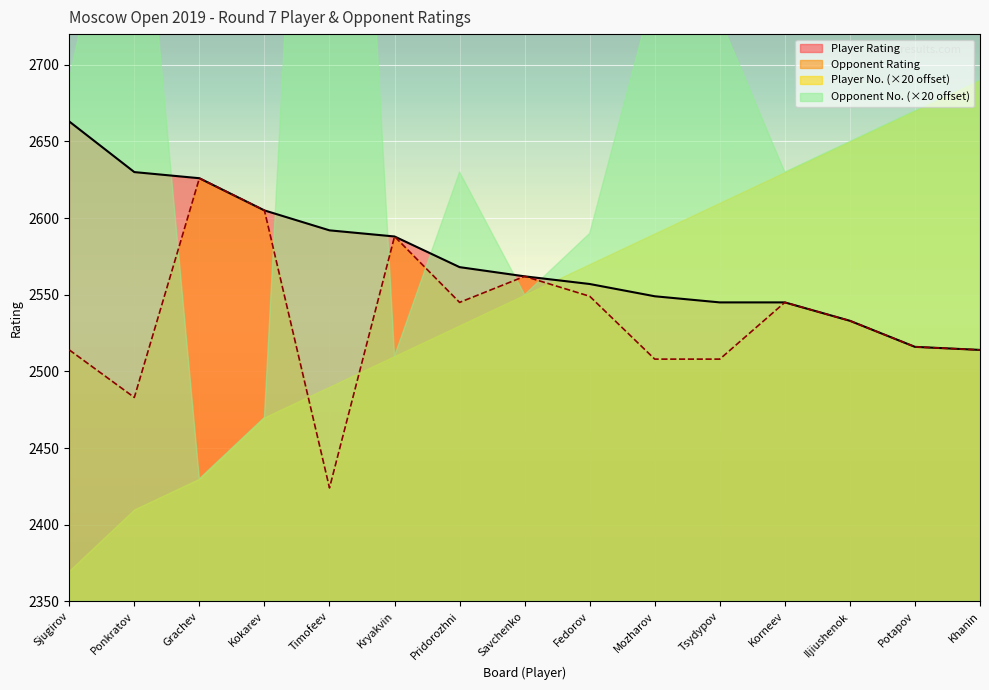

What is the maximum value for Opponent Rating?

2626